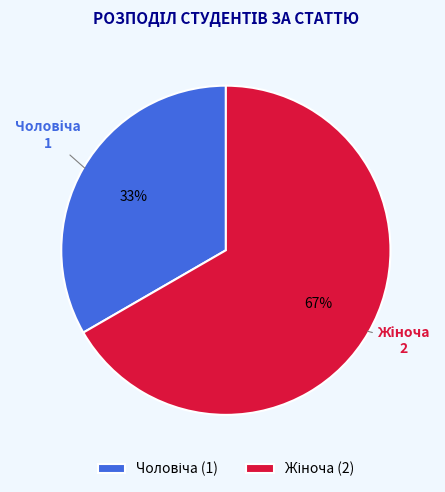

To the nearest percent, what is the average slice percentage?

50%